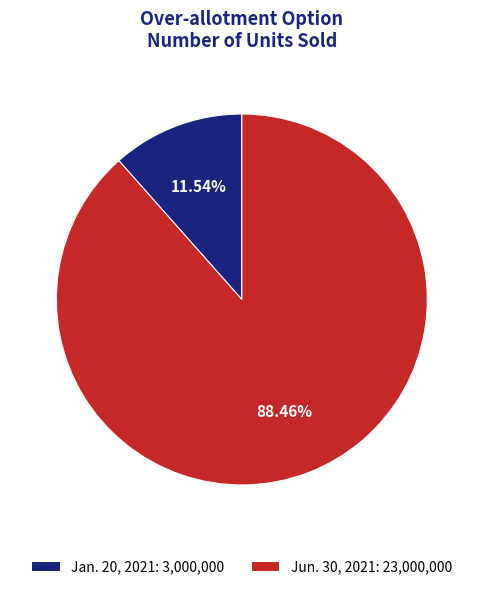

What is the largest slice in the pie chart?

Jun. 30, 2021